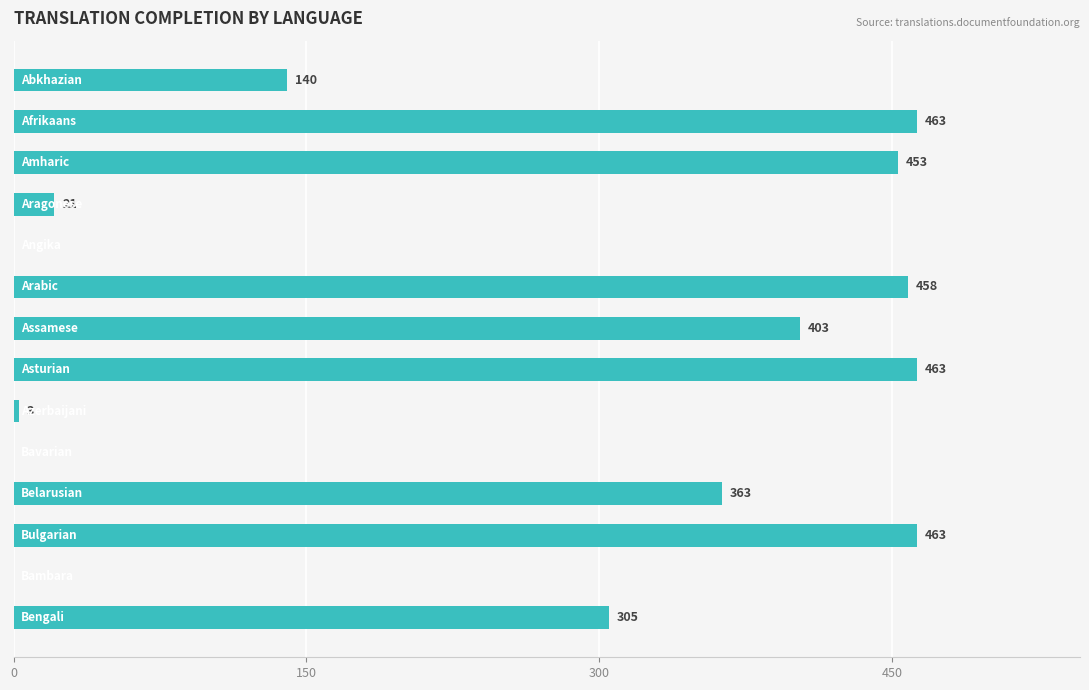

What is the maximum value shown in the chart?

463